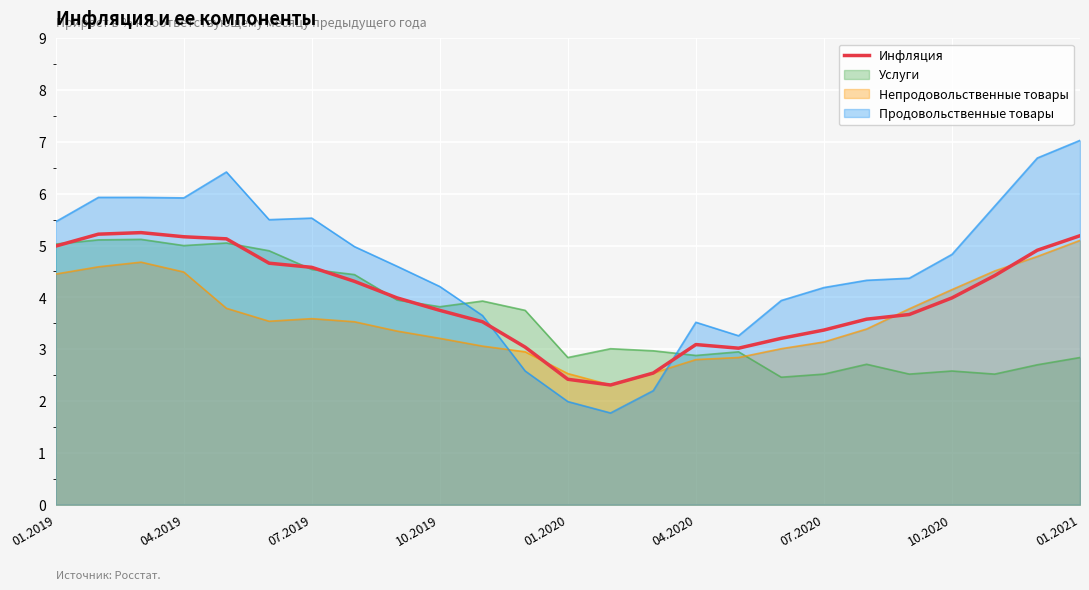

What is the greatest value displayed?

7.0